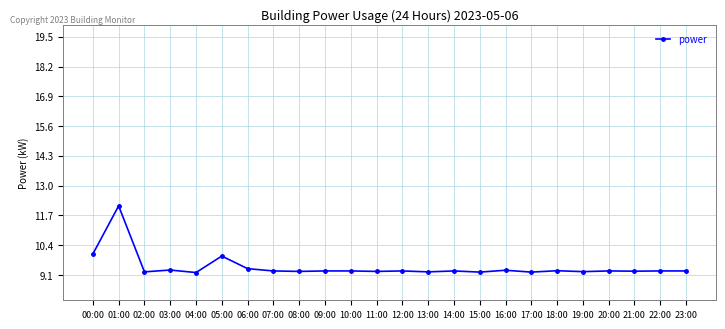

At which category does the data reach its first local peak?

01:00